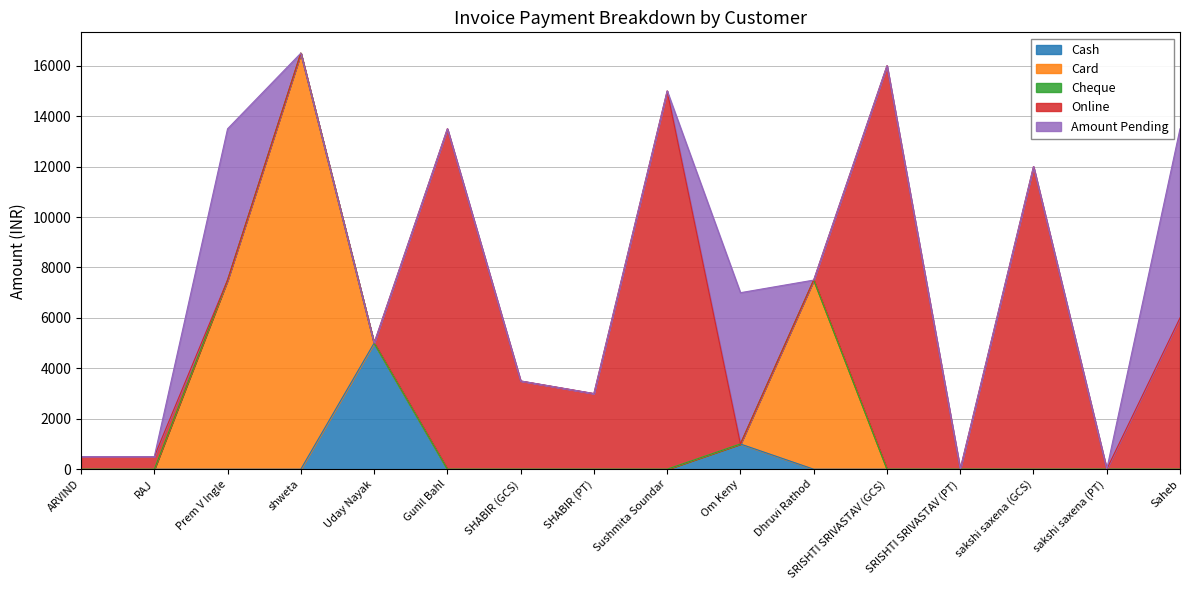

What is the total value across all series at Saheb?

13500